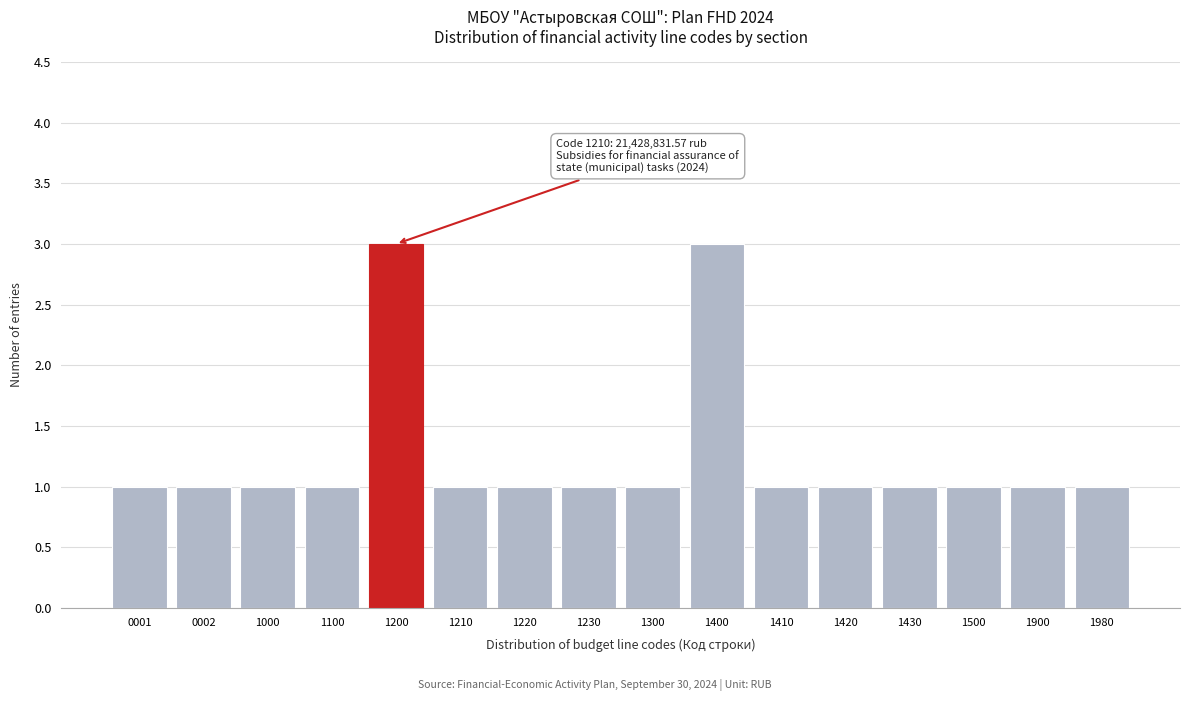

Reading left to right, list all the values displayed in this chart.

0001=1	0002=1	1000=1	1100=1	1200=3	1210=1	1220=1	1230=1	1300=1	1400=3	1410=1	1420=1	1430=1	1500=1	1900=1	1980=1